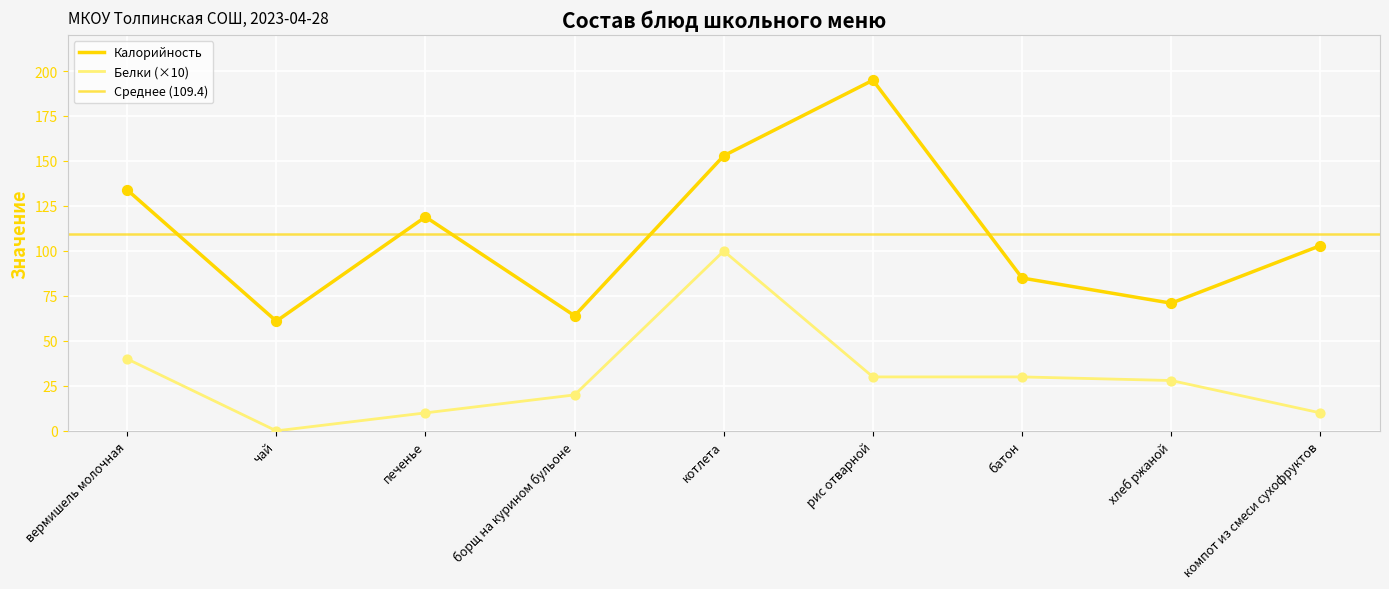

Which series contains the lowest Y value?

Белки